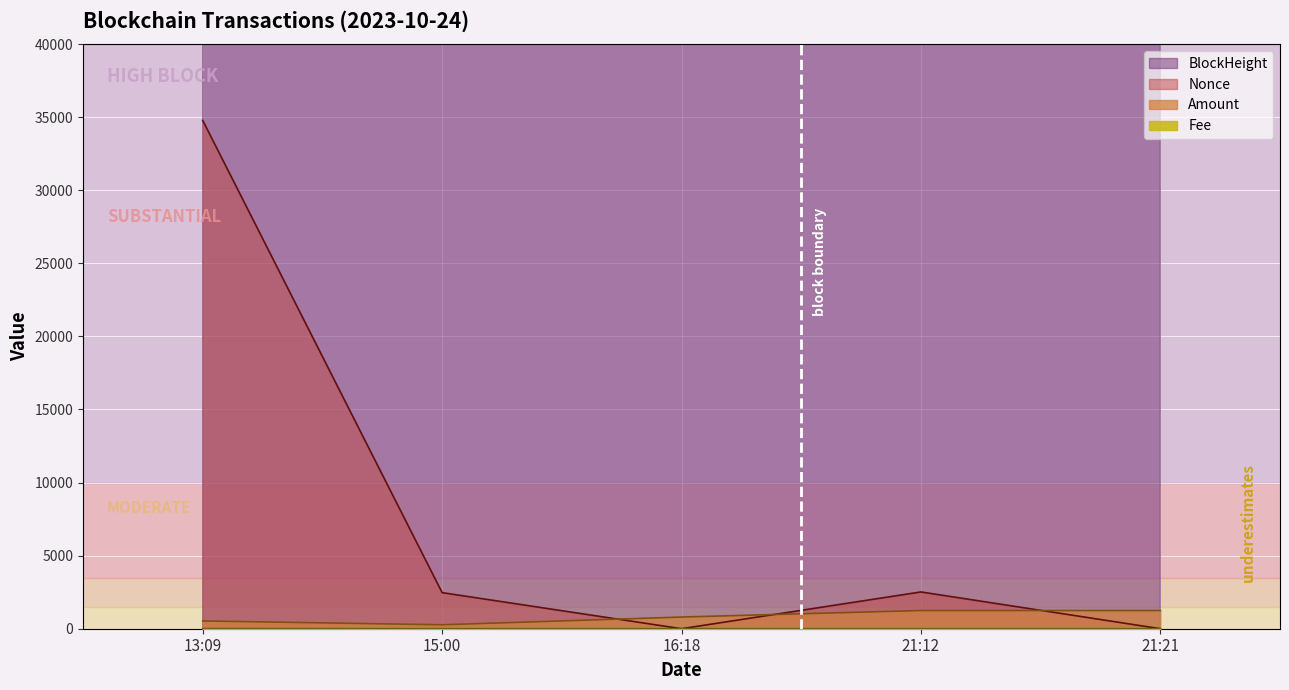

Is the value of Amount at 21:12 greater than the value of Fee at 16:18?

Yes